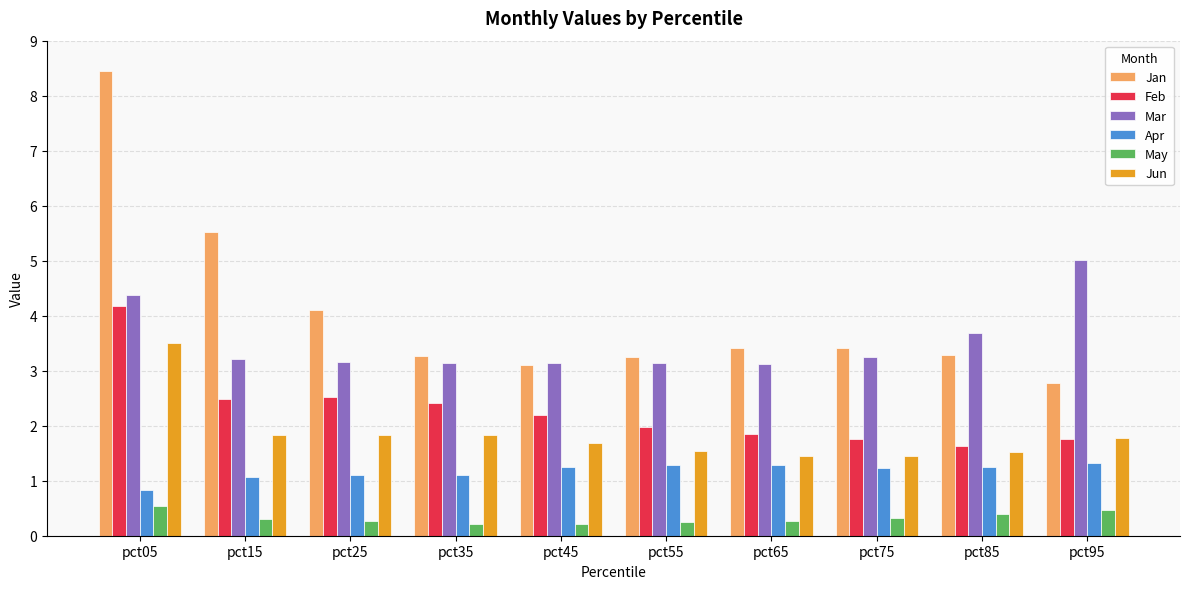

What value does the Apr series have at pct95?

1.3